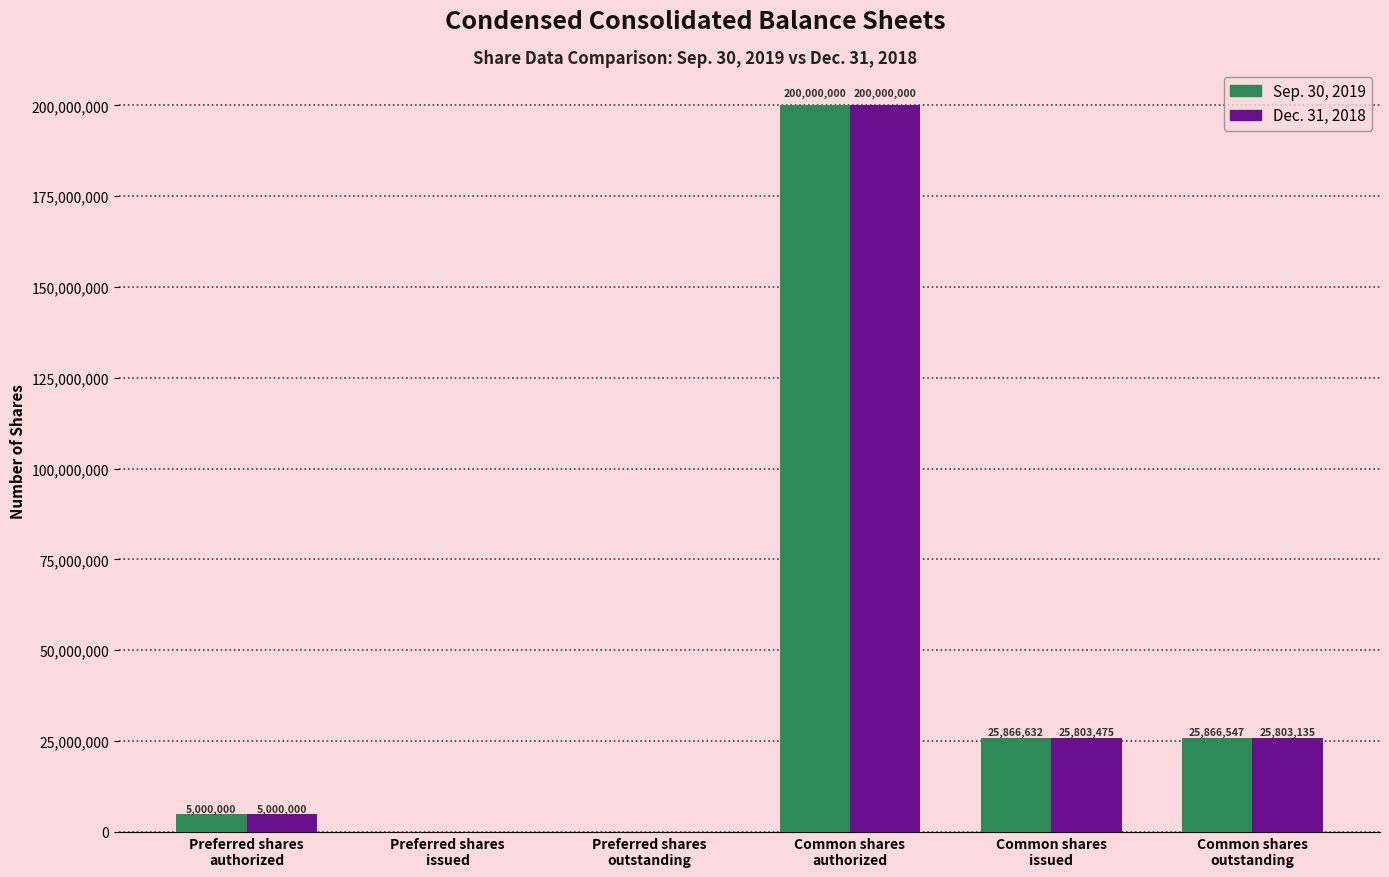

Is it true that Dec. 31, 2018 equals 38450377 at Common shares
outstanding?

False